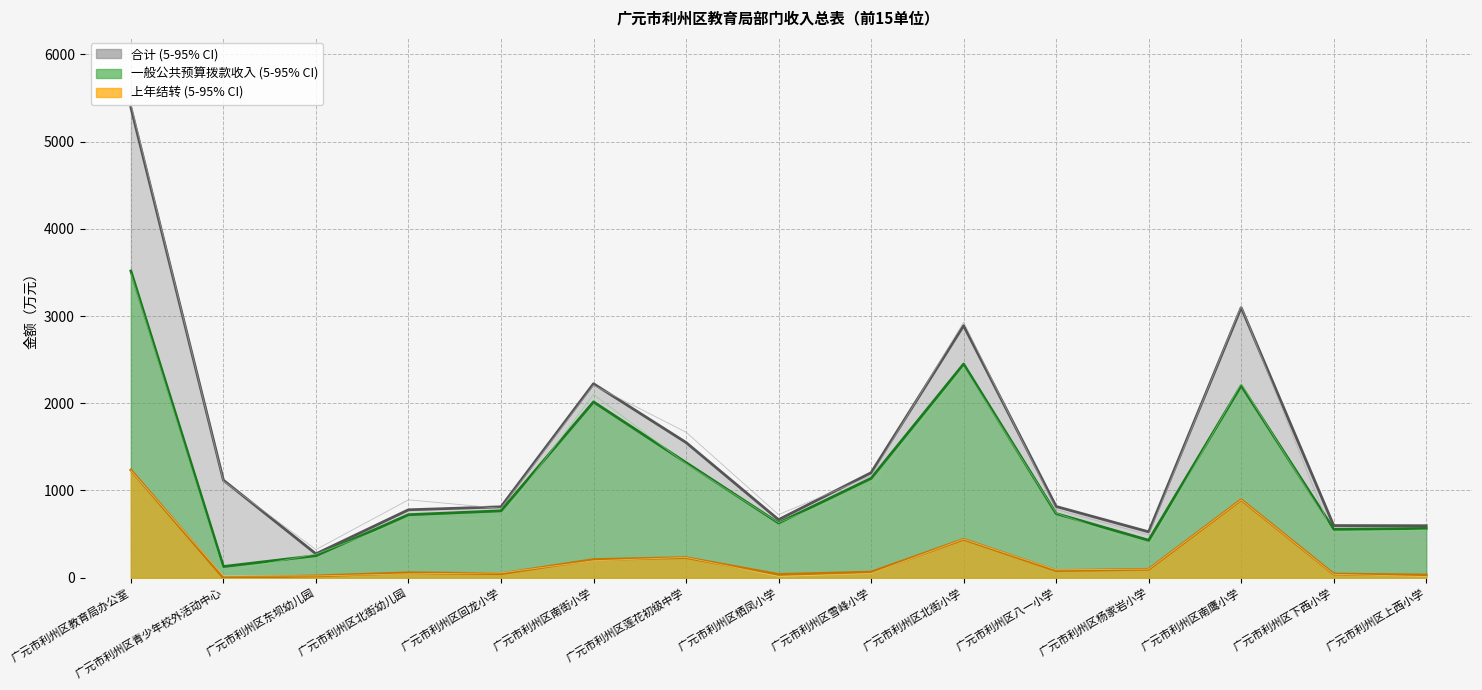

How many distinct data groups are displayed?

3